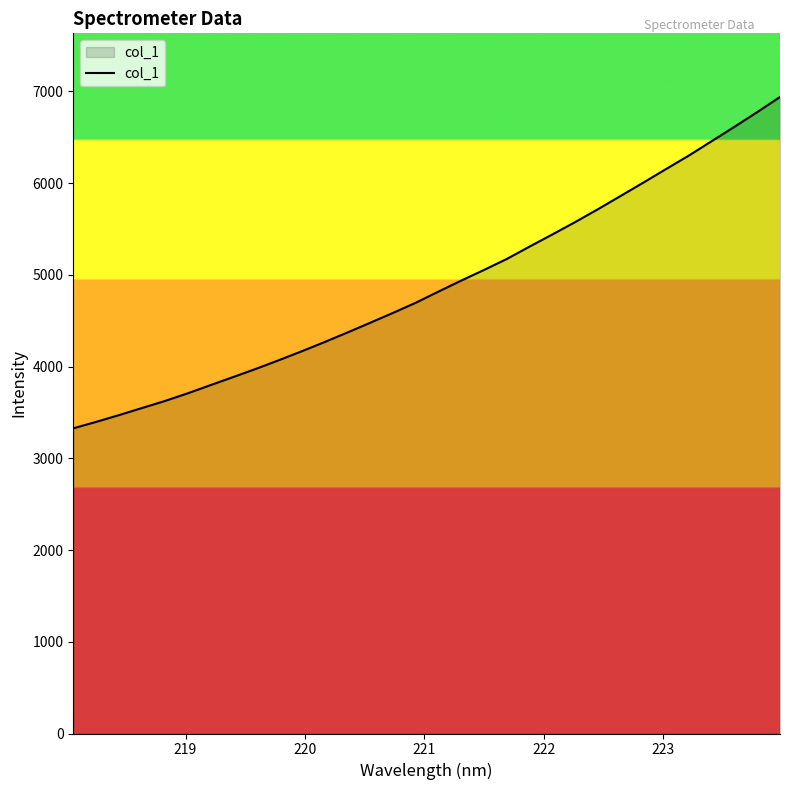

Count the number of data series in this chart.

1